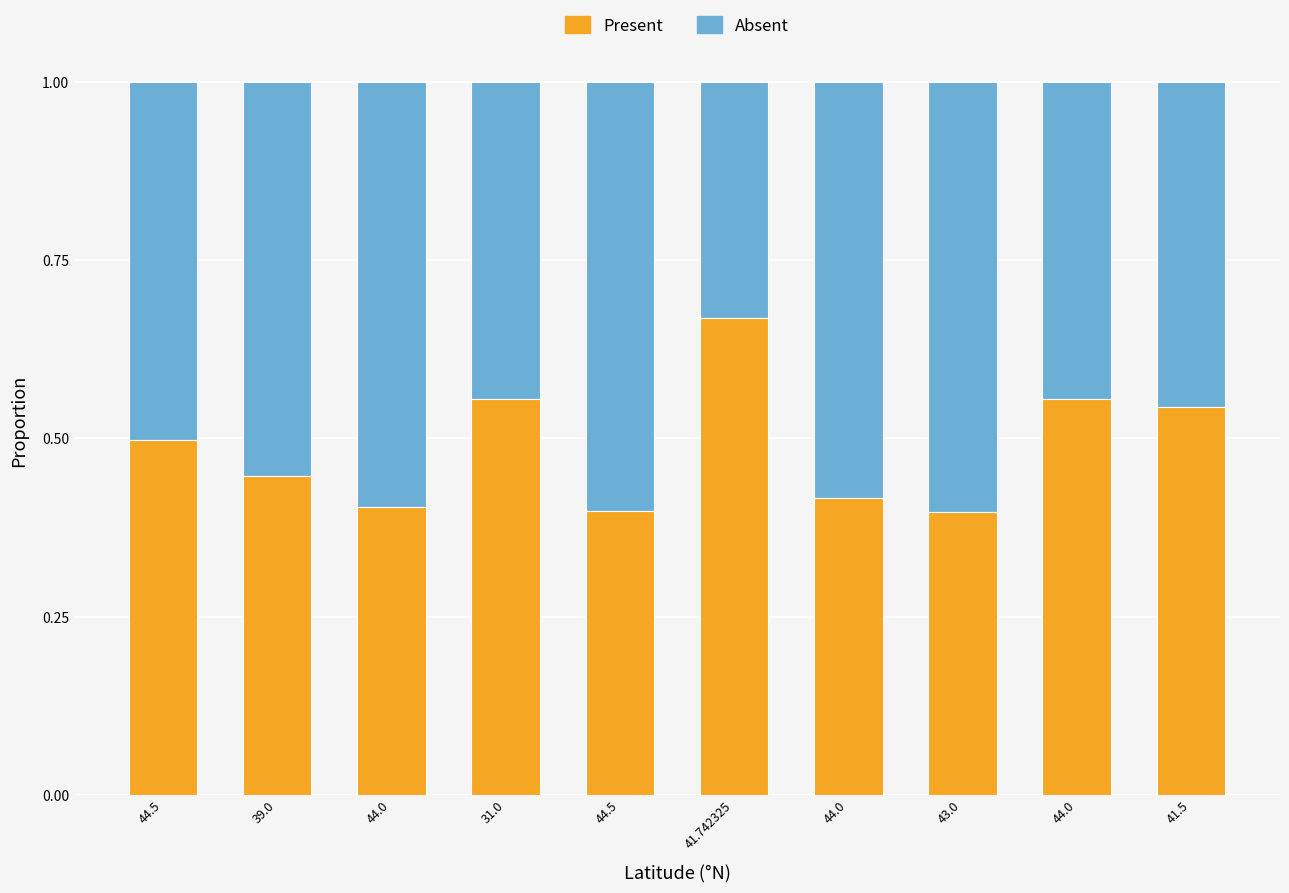

What is the highest value of the Present series?

0.7